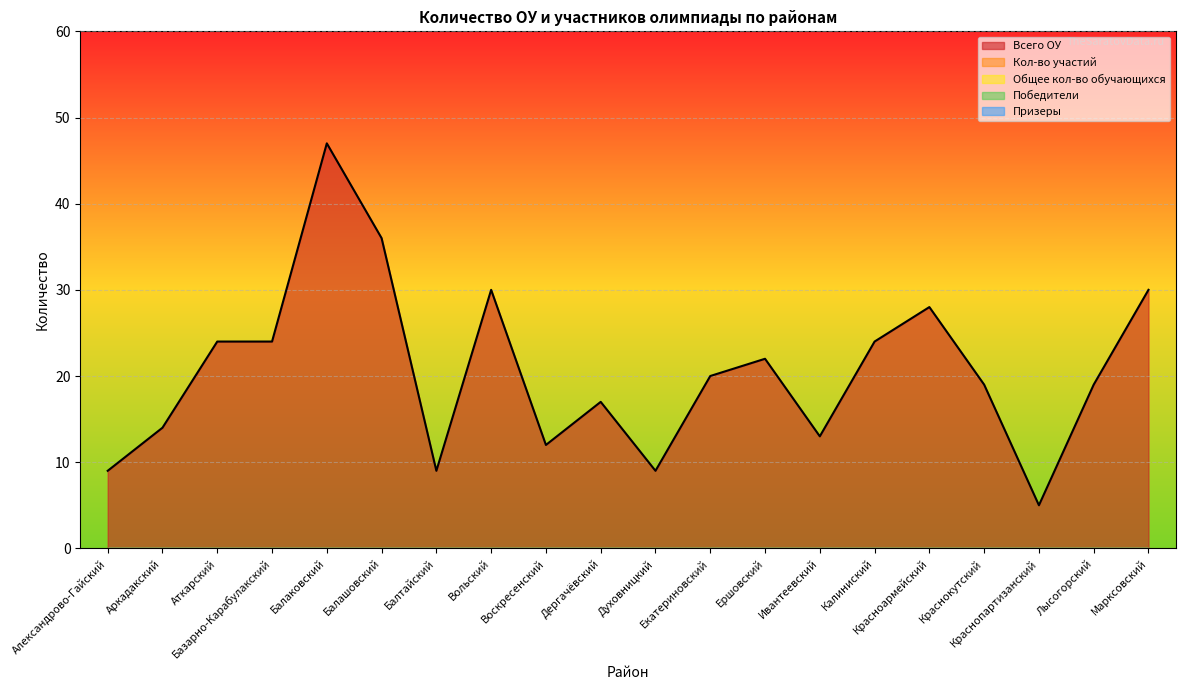

What are all the series names shown in the legend?

Всего ОУ, Кол-во участий, Общее кол-во обучающихся, Победители, Призеры